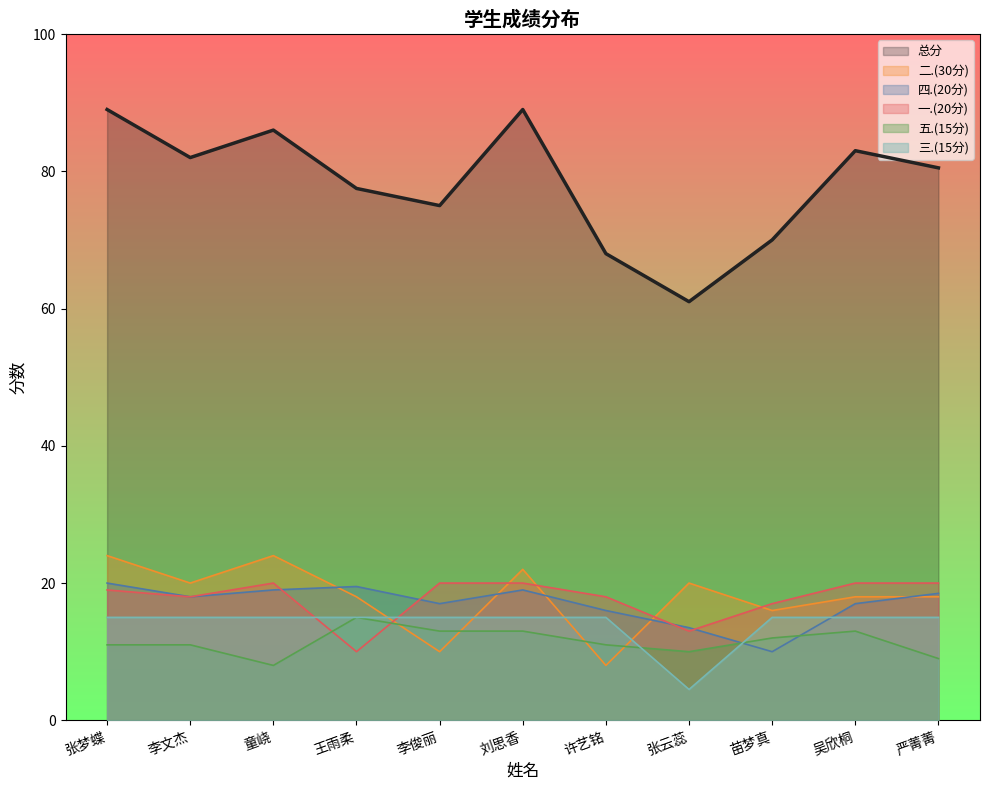

What is the average value of the 总分 series?

78.3